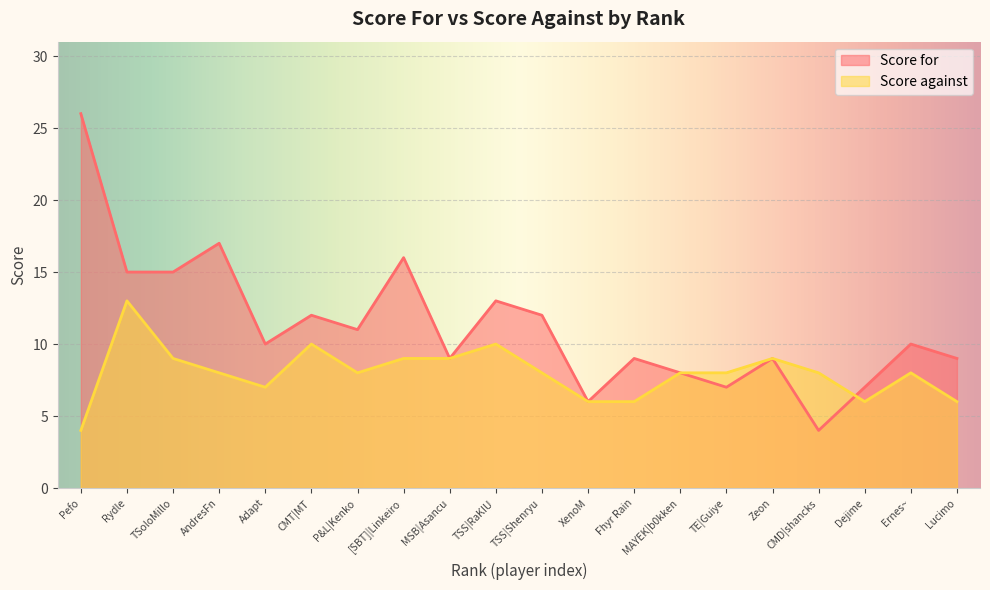

What is the minimum value shown in the chart?

4